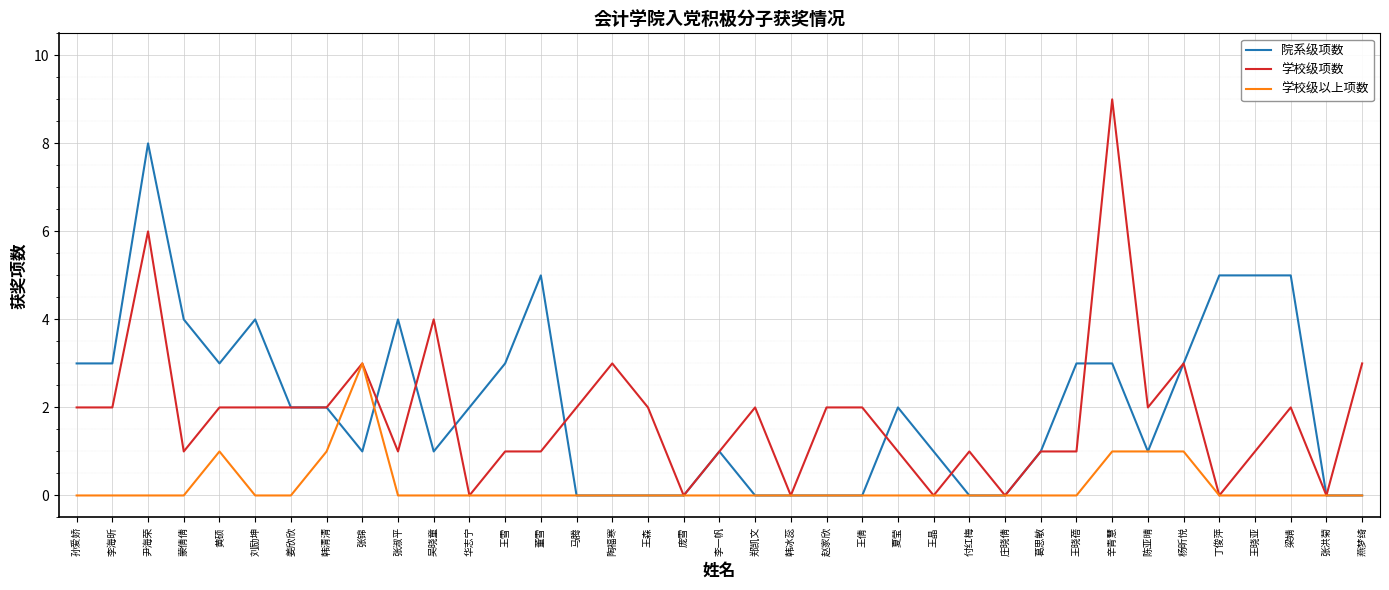

What are all the series names shown in the legend?

院系级项数, 学校级项数, 学校级以上项数